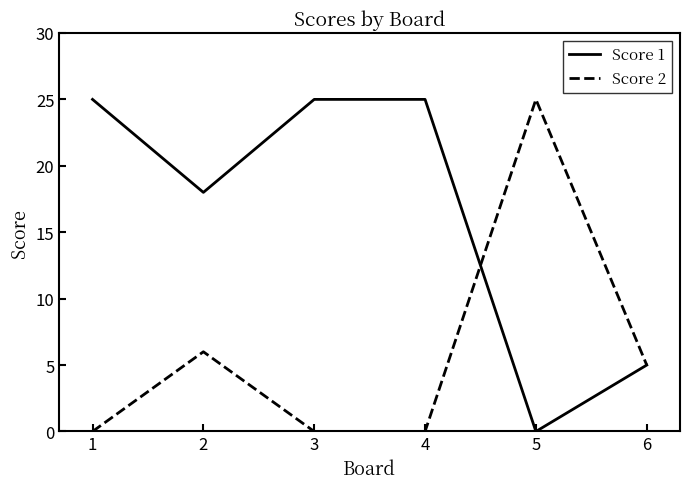

What is the difference between the highest and lowest values at 4?

25